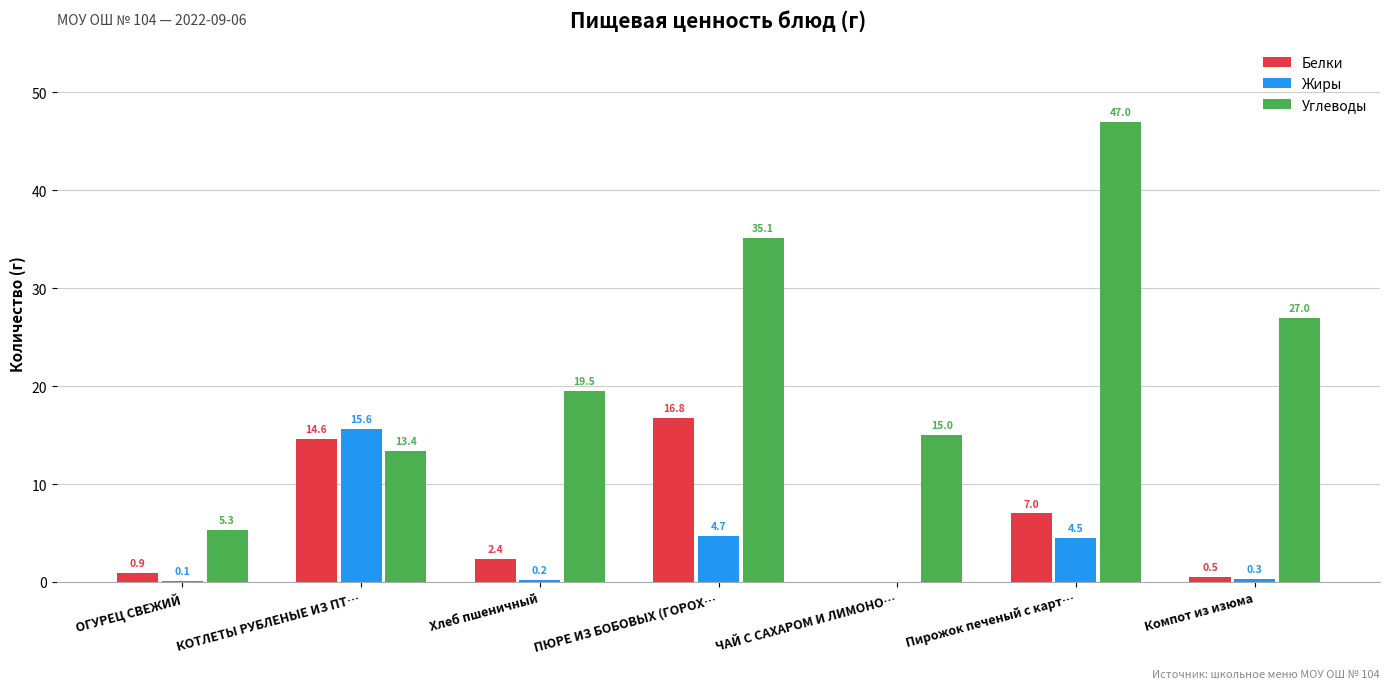

Reading left to right, extract all data points from this chart.

Белки: ОГУРЕЦ СВЕЖИЙ=0.9	КОТЛЕТЫ РУБЛЕНЫЕ ИЗ ПТ…=14.6	Хлеб пшеничный=2.4	ПЮРЕ ИЗ БОБОВЫХ (ГОРОХ…=16.8	ЧАЙ С САХАРОМ И ЛИМОНО…=0.0	Пирожок печеный с карт…=7.0	Компот из изюма=0.5
Жиры: ОГУРЕЦ СВЕЖИЙ=0.1	КОТЛЕТЫ РУБЛЕНЫЕ ИЗ ПТ…=15.6	Хлеб пшеничный=0.2	ПЮРЕ ИЗ БОБОВЫХ (ГОРОХ…=4.7	ЧАЙ С САХАРОМ И ЛИМОНО…=0.0	Пирожок печеный с карт…=4.5	Компот из изюма=0.3
Углеводы: ОГУРЕЦ СВЕЖИЙ=5.3	КОТЛЕТЫ РУБЛЕНЫЕ ИЗ ПТ…=13.4	Хлеб пшеничный=19.5	ПЮРЕ ИЗ БОБОВЫХ (ГОРОХ…=35.1	ЧАЙ С САХАРОМ И ЛИМОНО…=15.0	Пирожок печеный с карт…=47.0	Компот из изюма=27.0